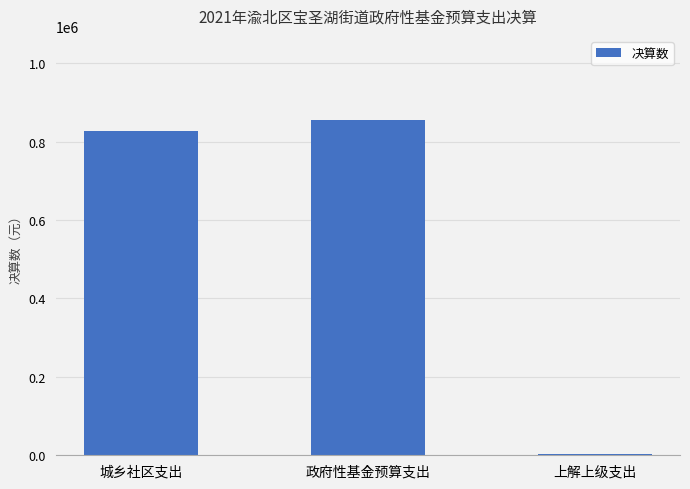

Which has a higher value, 城乡社区支出 or 上解上级支出?

城乡社区支出